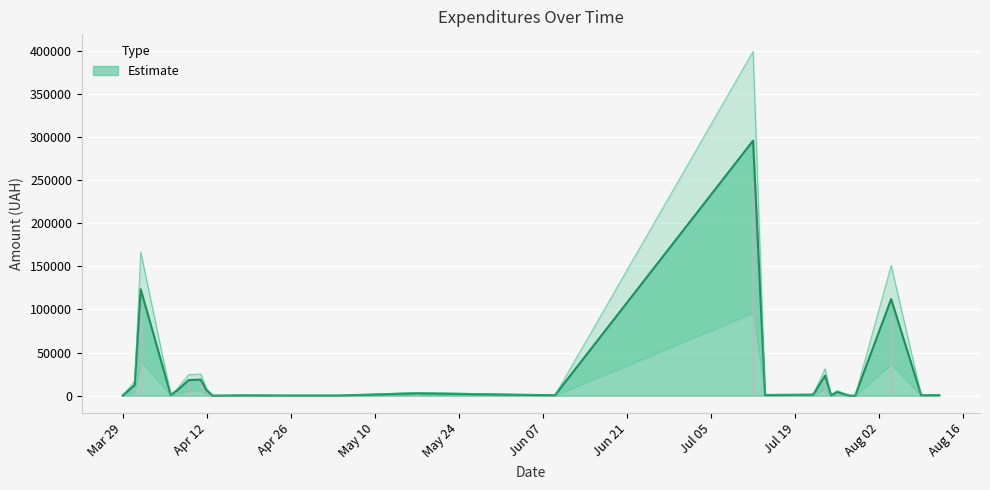

What is the sum of all values?

630977.9